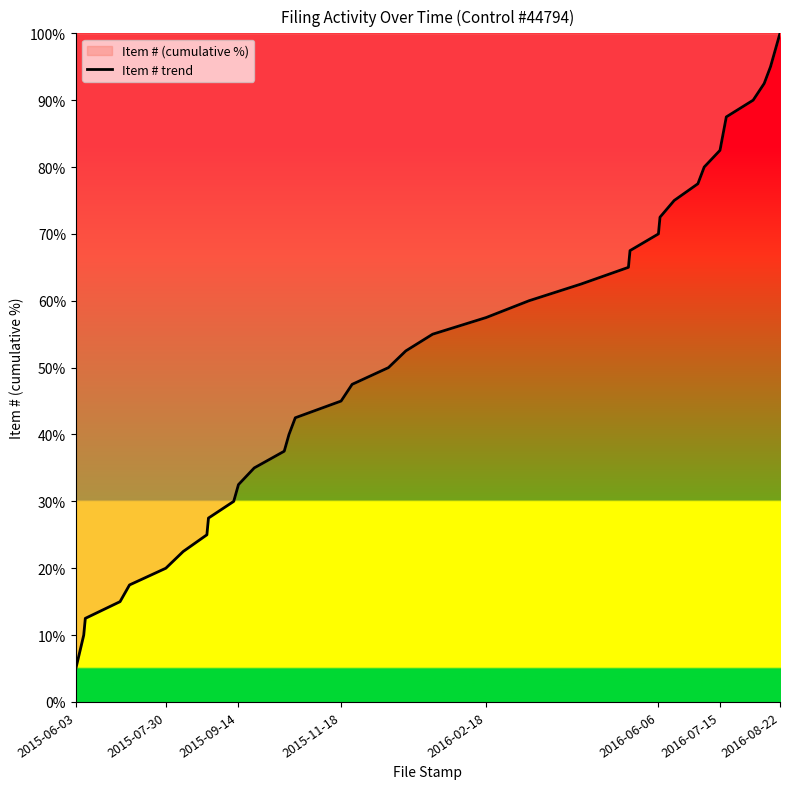

What is the approximate value at 2016-02-18?

57.5